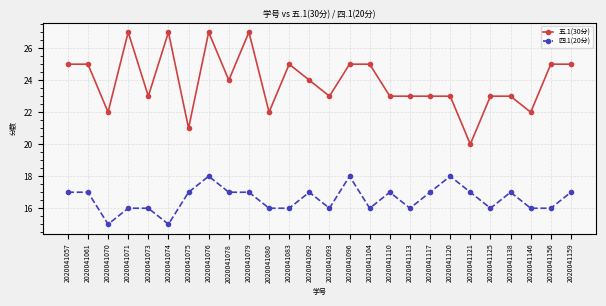

Reading left to right, list all the values displayed in this chart.

五.1(30分): 25	25	22	27	23	27	21	27	24	27	22	25	24	23	25	25	23	23	23	23	20	23	23	22	25	25
四.1(20分): 17	17	15	16	16	15	17	18	17	17	16	16	17	16	18	16	17	16	17	18	17	16	17	16	16	17